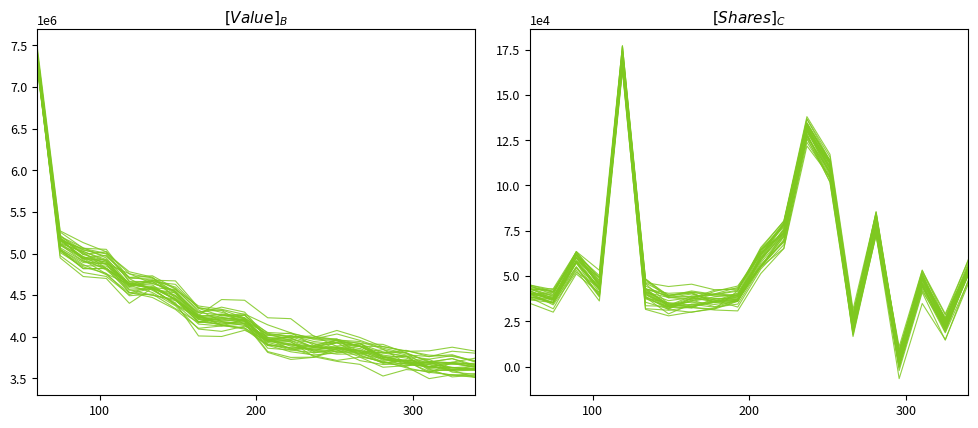

What are all the series names shown in the legend?

Value, Shares